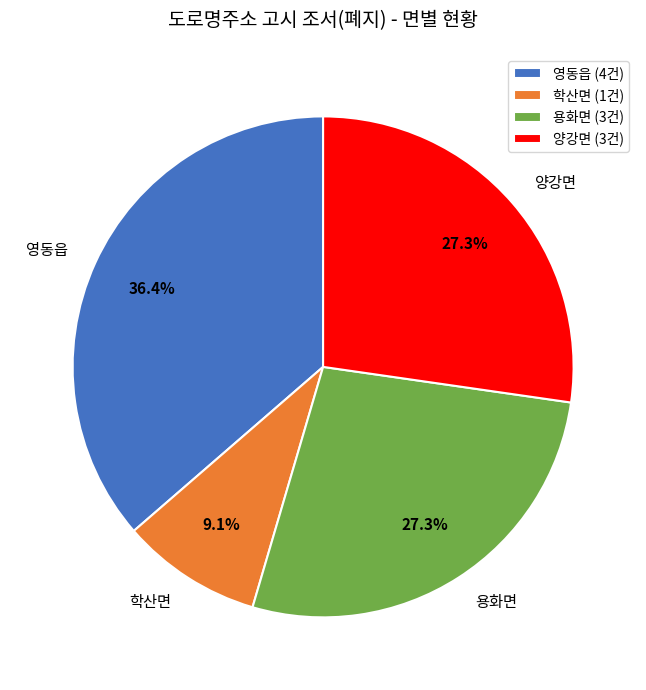

Count the number of slices in the pie.

4